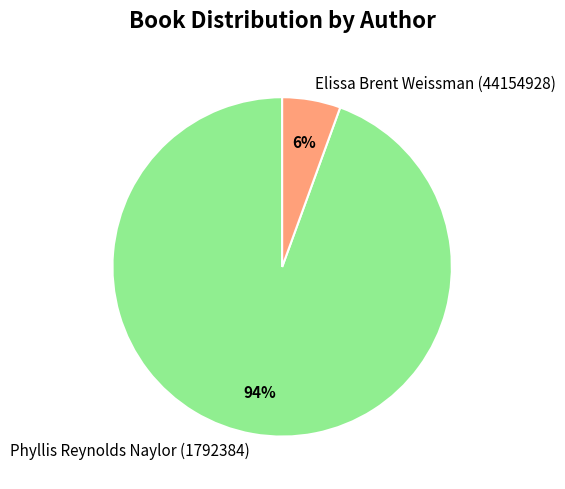

Do Phyllis Reynolds Naylor (1792384) and Elissa Brent Weissman (44154928) together represent more than half of the pie?

Yes